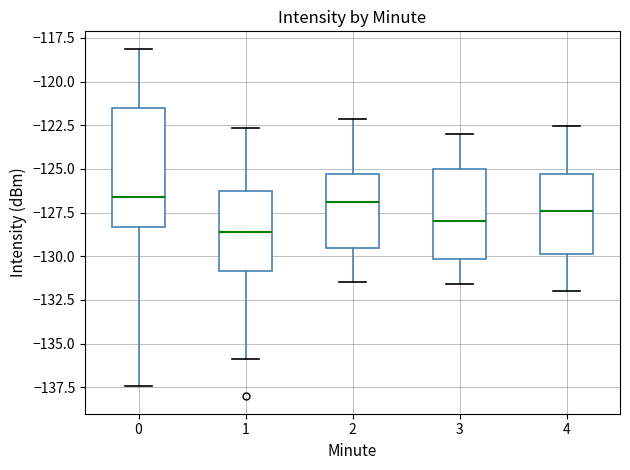

Where does the upper whisker of the box at x = 3 end on the y-axis? The values are not printed on the chart, so give them approximately, as read against the axis.

-123.0